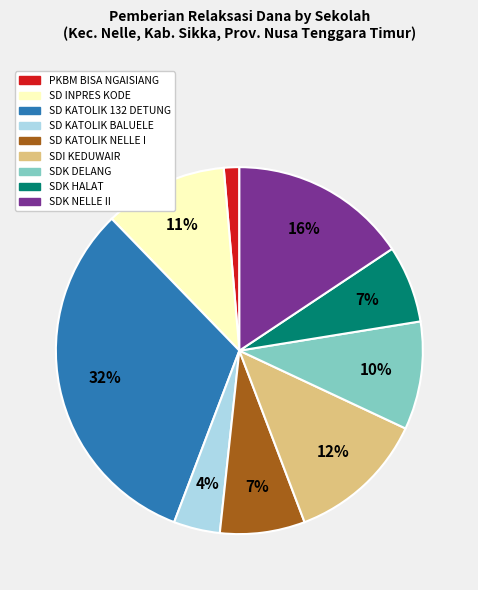

Is there a majority slice in this chart?

No